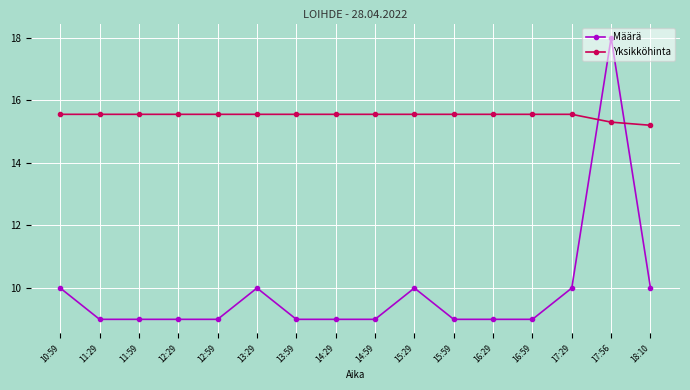

Reading left to right, transcribe all the data shown in this chart.

Määrä: 10:59=10.0	11:29=9.0	11:59=9.0	12:29=9.0	12:59=9.0	13:29=10.0	13:59=9.0	14:29=9.0	14:59=9.0	15:29=10.0	15:59=9.0	16:29=9.0	16:59=9.0	17:29=10.0	17:56=18.0	18:10=10.0
Yksikköhinta: 10:59=15.6	11:29=15.6	11:59=15.6	12:29=15.6	12:59=15.6	13:29=15.6	13:59=15.6	14:29=15.6	14:59=15.6	15:29=15.6	15:59=15.6	16:29=15.6	16:59=15.6	17:29=15.6	17:56=15.3	18:10=15.2